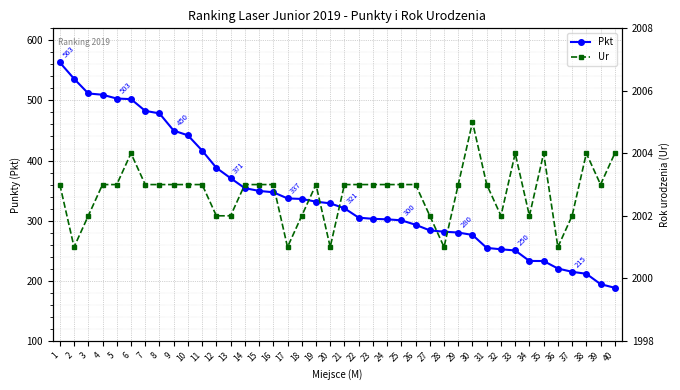

What is the minimum value for Pkt?

188.2